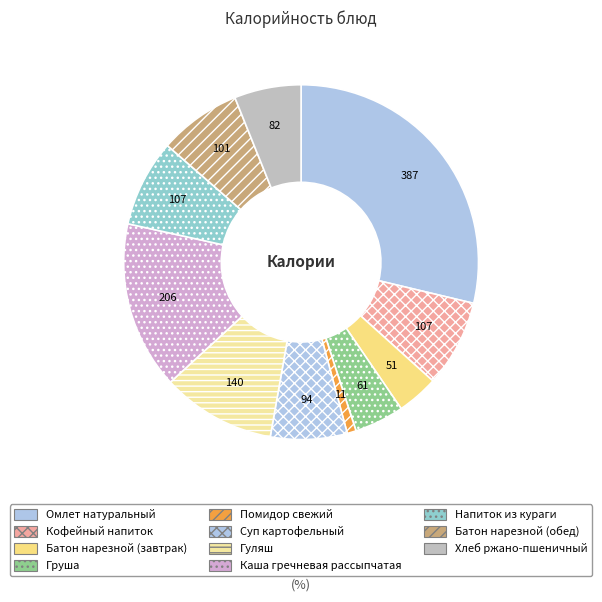

Does Батон нарезной (обед) account for over 50% of the chart?

No